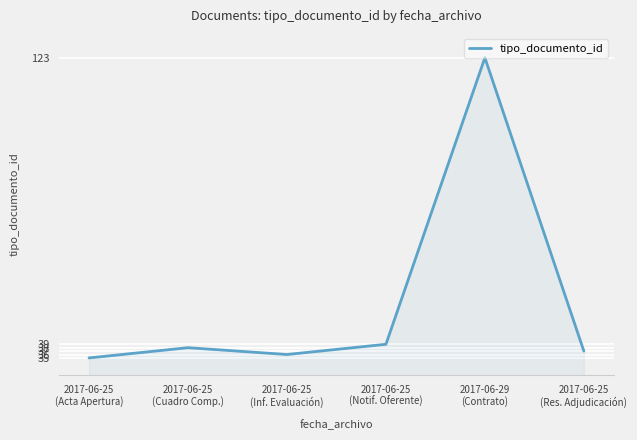

What is the smallest value displayed?

35